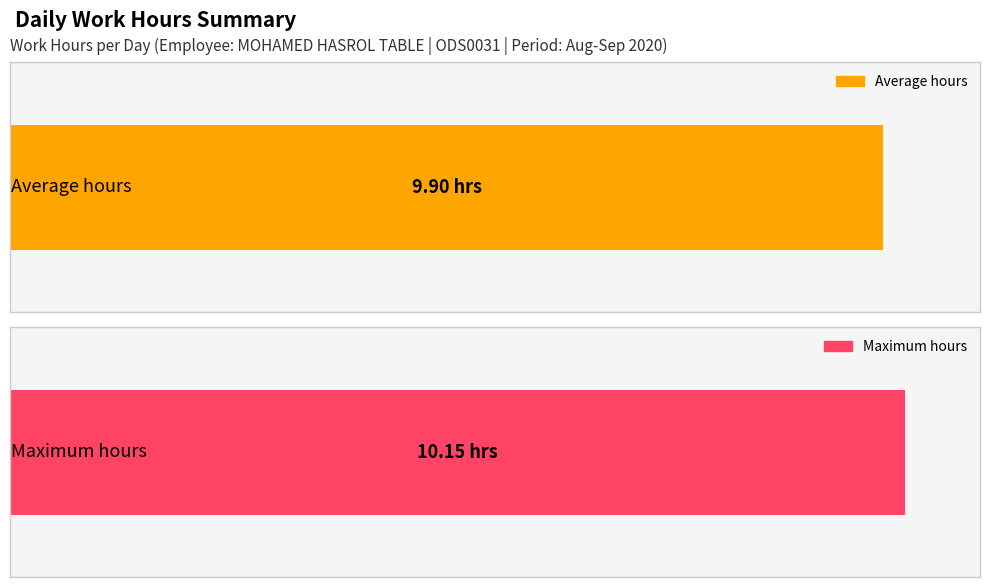

What is the greatest value displayed?

10.2